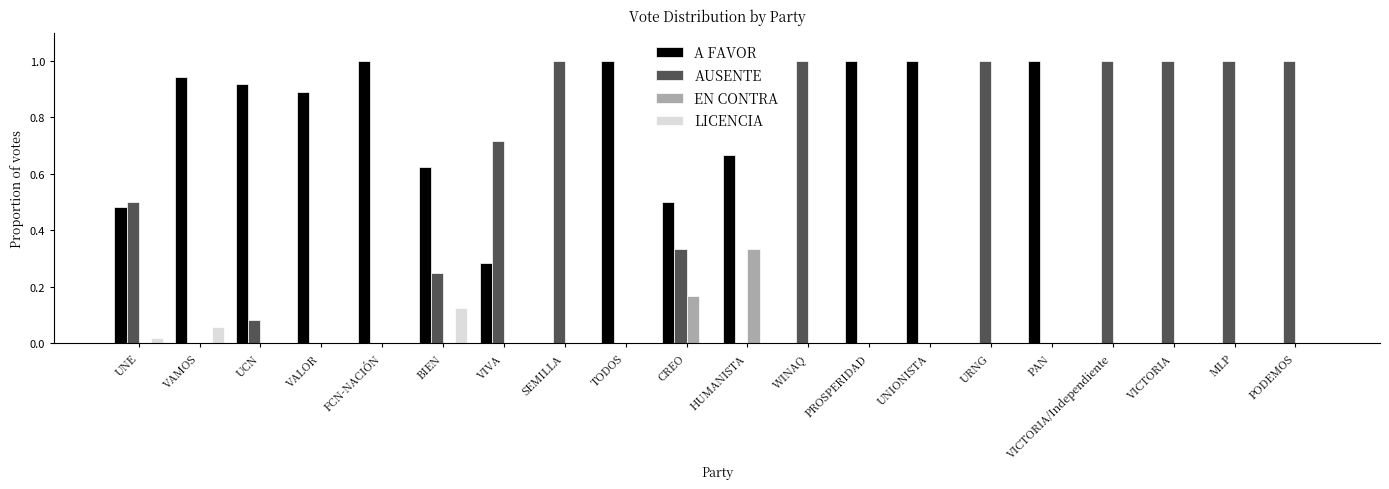

Is the value of EN CONTRA at SEMILLA greater than the value of LICENCIA at VAMOS?

No